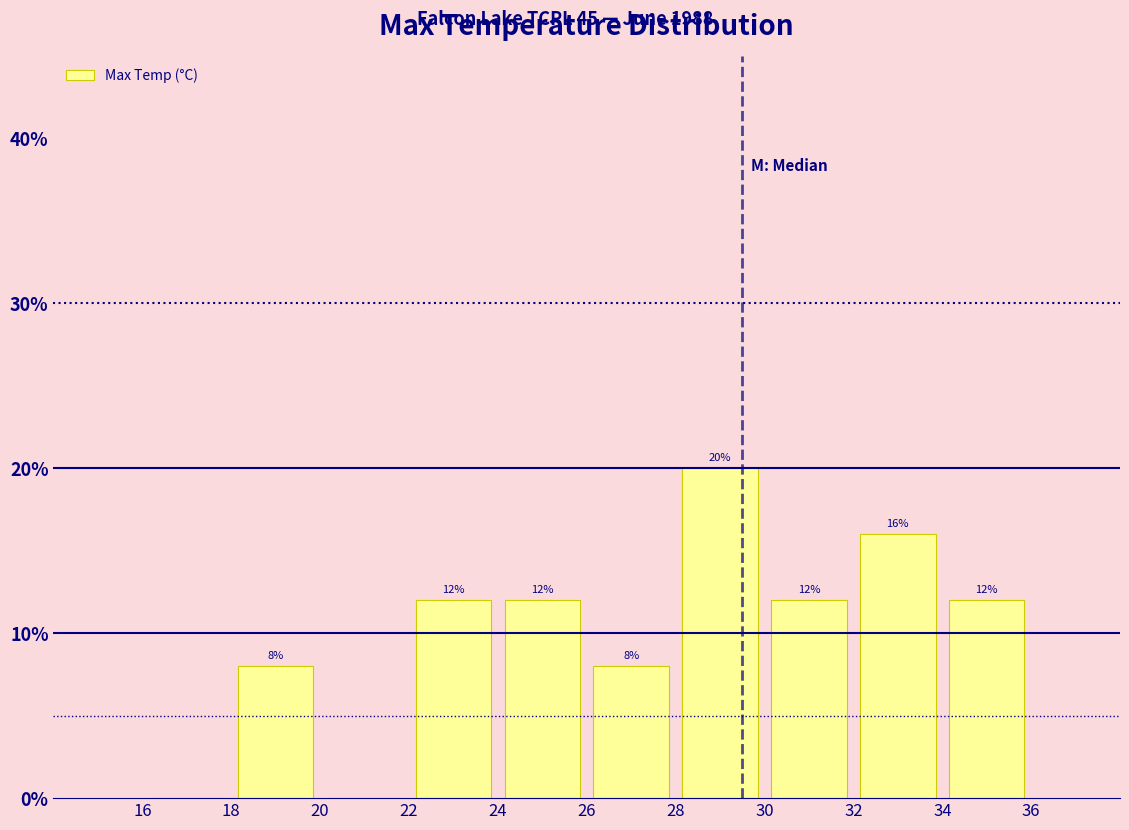

Over which range of the x-axis is the bar tallest?

28 to 30